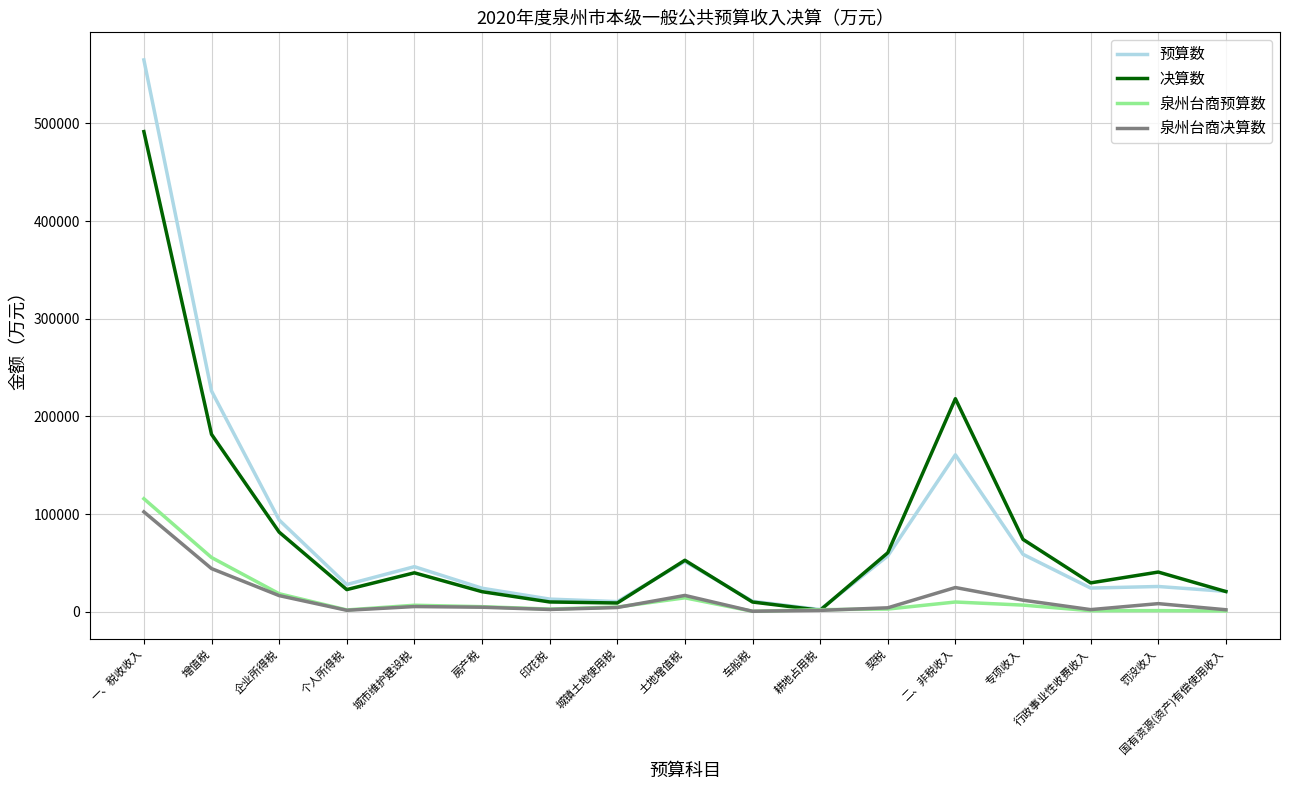

Between 增值税 and 企业所得税, which series saw the biggest shift?

预算数